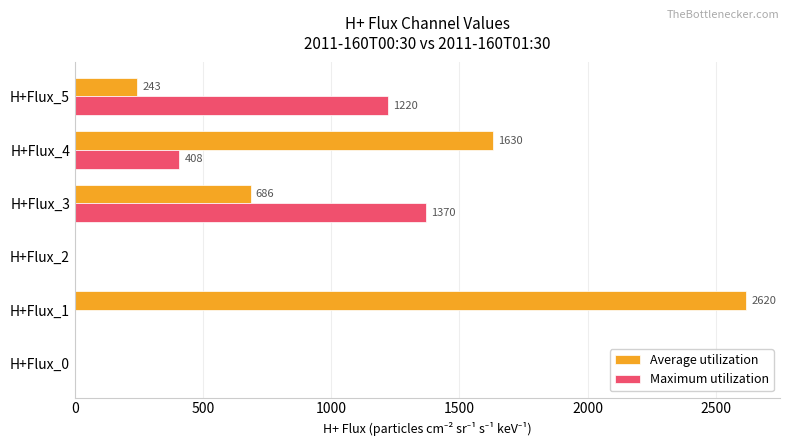

Is it true that Maximum utilization equals 2026 at H+Flux_5?

False